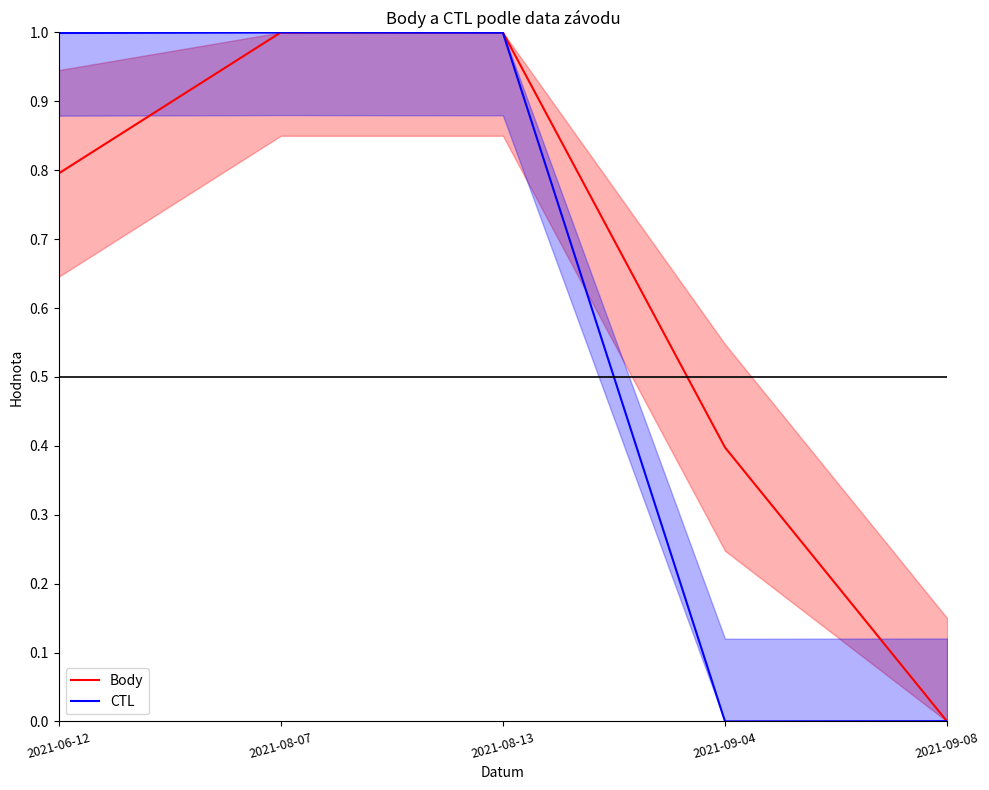

Which series has the largest total across all categories?

Body